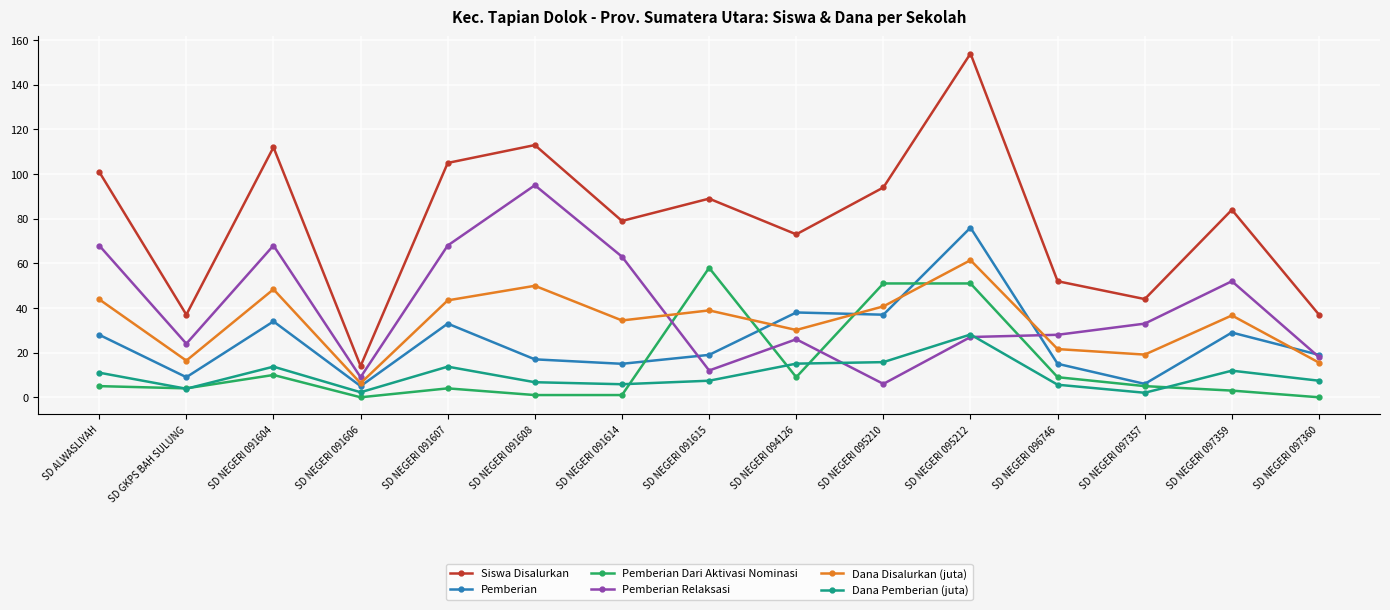

What is the difference between the Siswa Disalurkan values at SD NEGERI 095212 and SD NEGERI 097359?

70.0